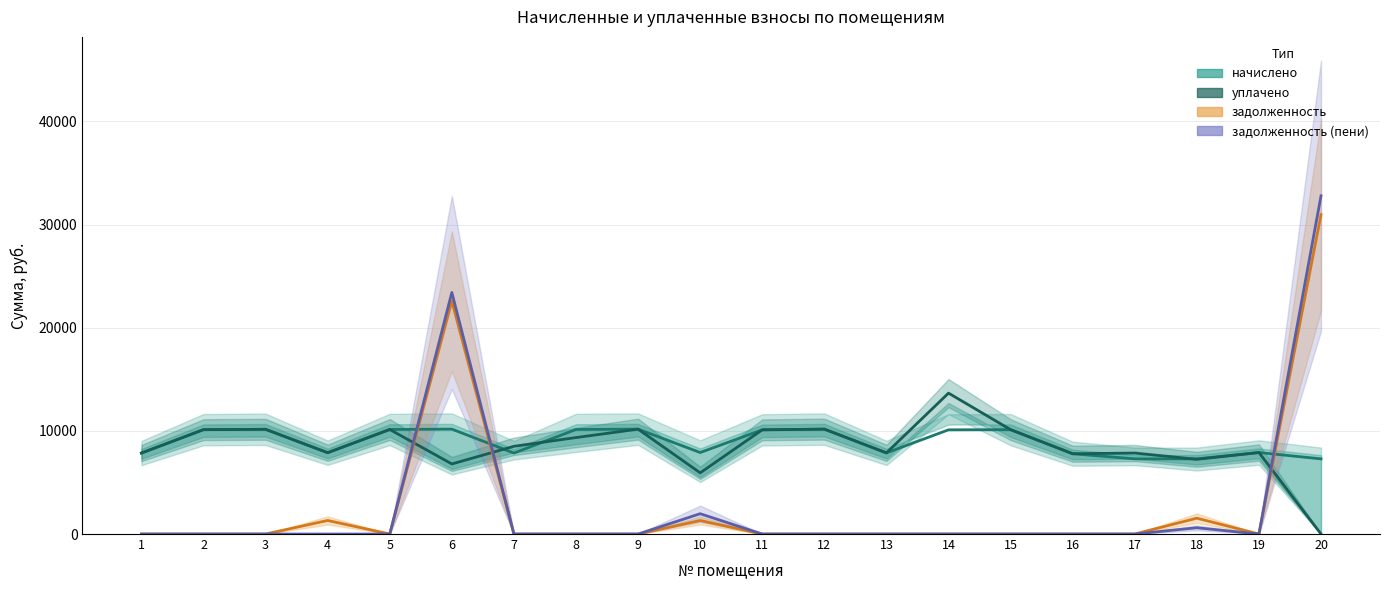

How many values in the начислено series are below 10101?

10